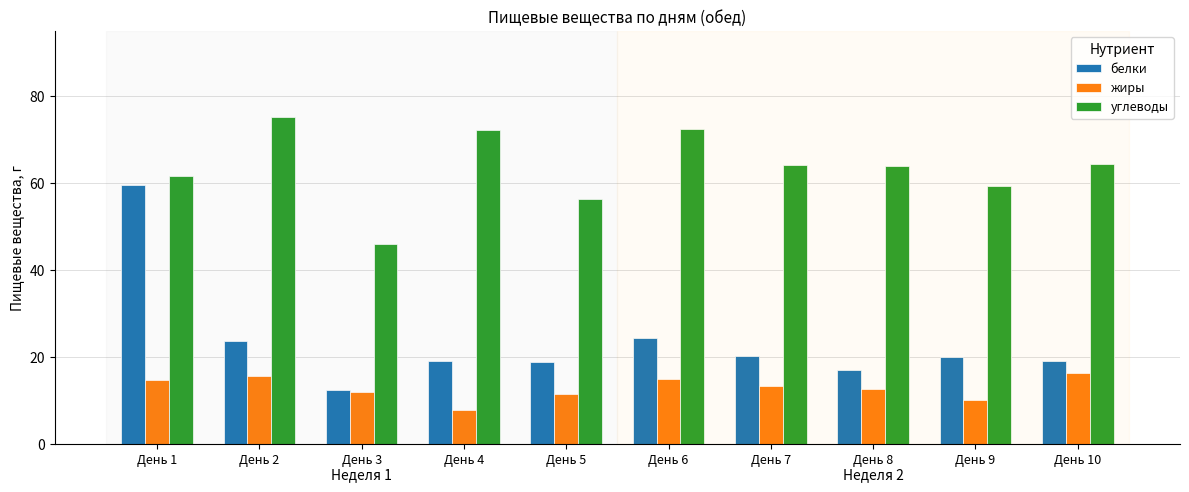

Between День 3 and День 8, which series saw the biggest shift?

углеводы